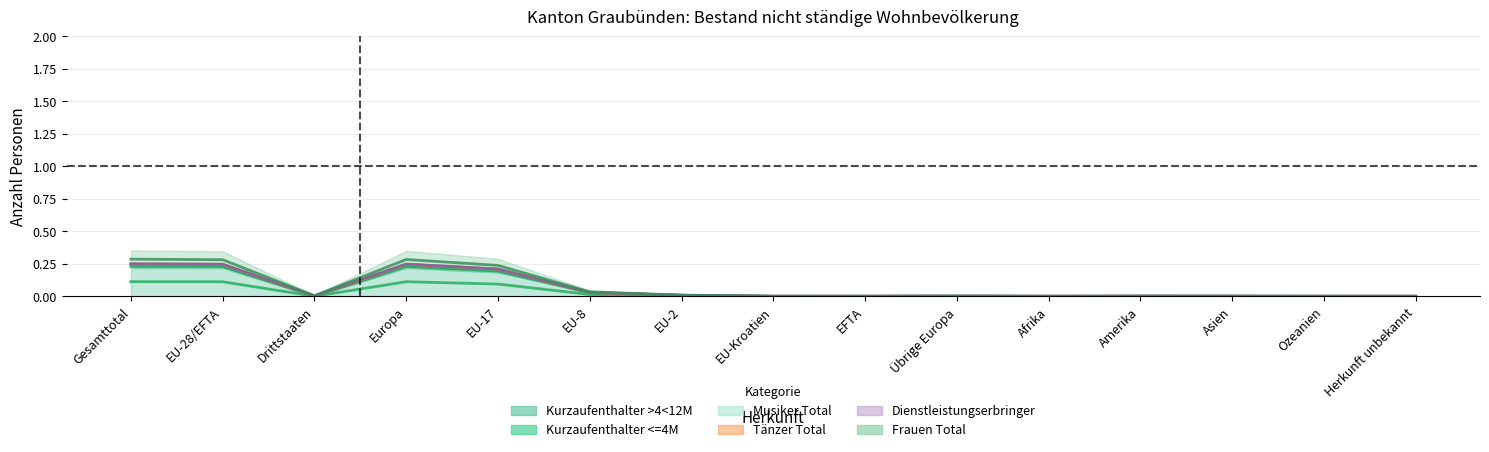

True or false: Frauen Total has a value of 0.3 at EU-28/EFTA.

True